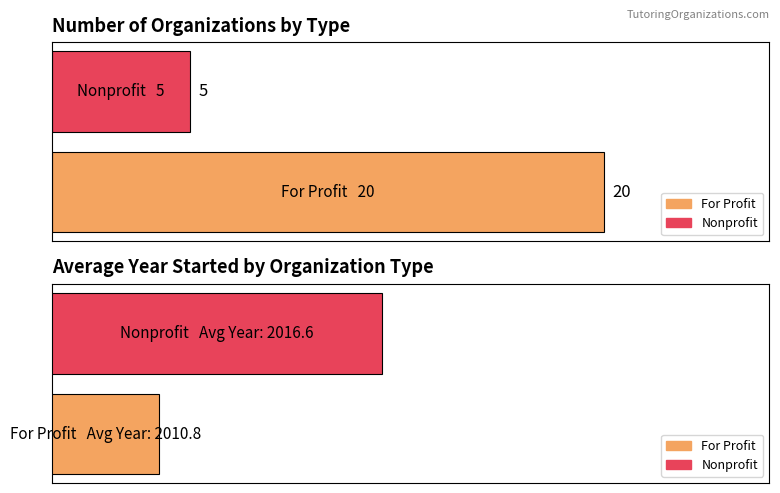

What is the maximum value for Average Year Started?

2016.6